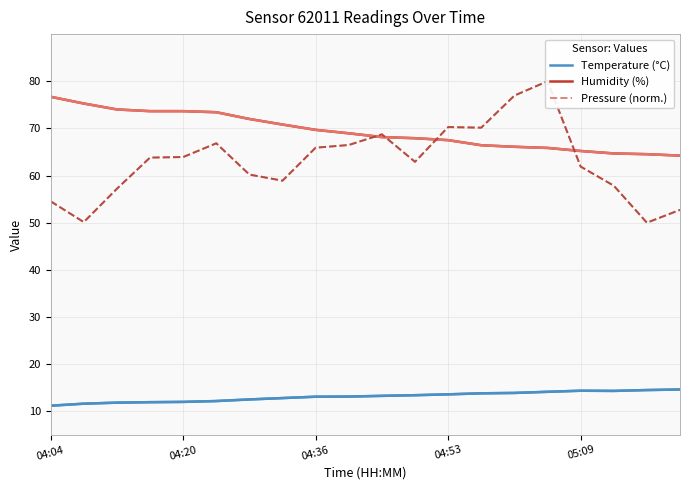

True or false: Pressure (norm.) has more than 0 points higher than both neighbors.

True